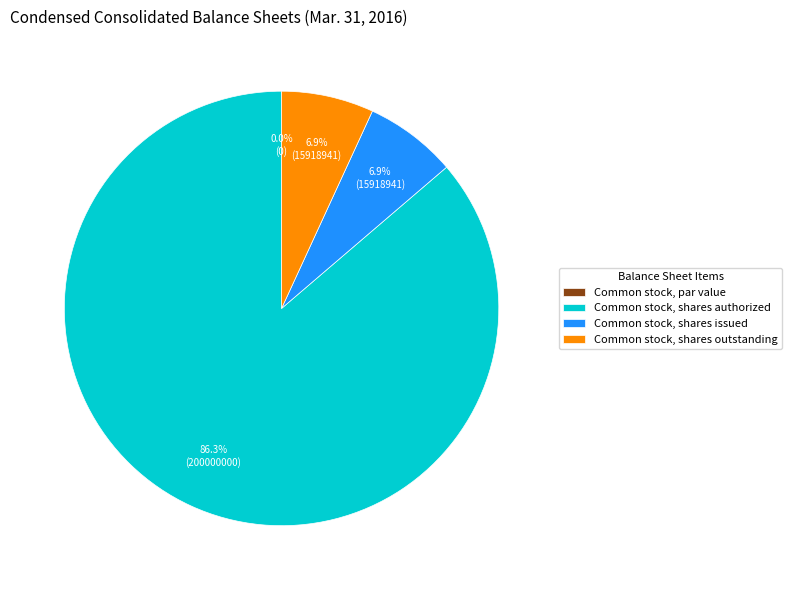

Combined, what portion of the pie is Common stock, shares issued and Common stock, par value?

6.9%